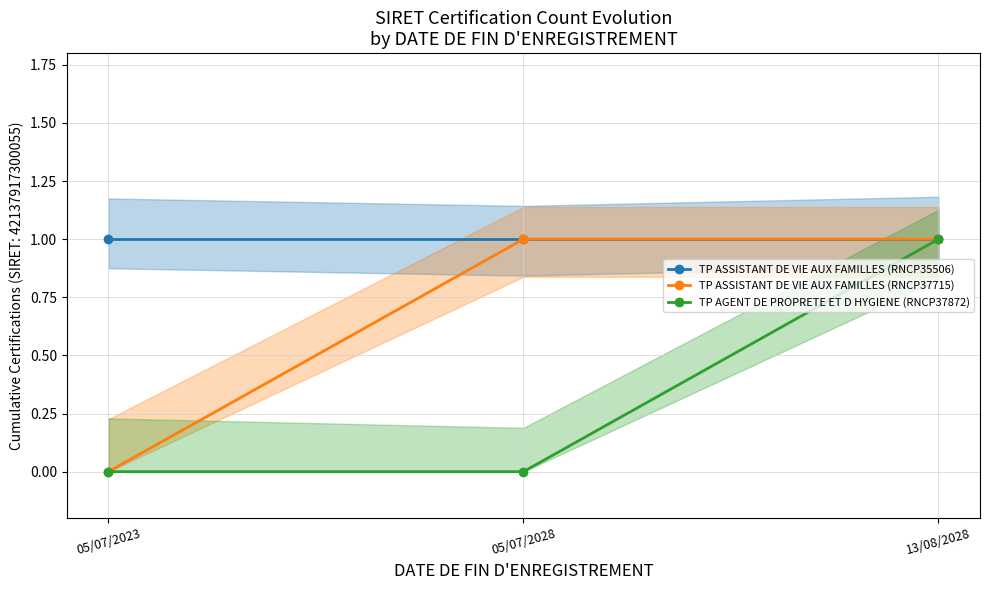

True or false: TP ASSISTANT DE VIE AUX FAMILLES (RNCP37715) has a value of 1 at 13/08/2028.

True